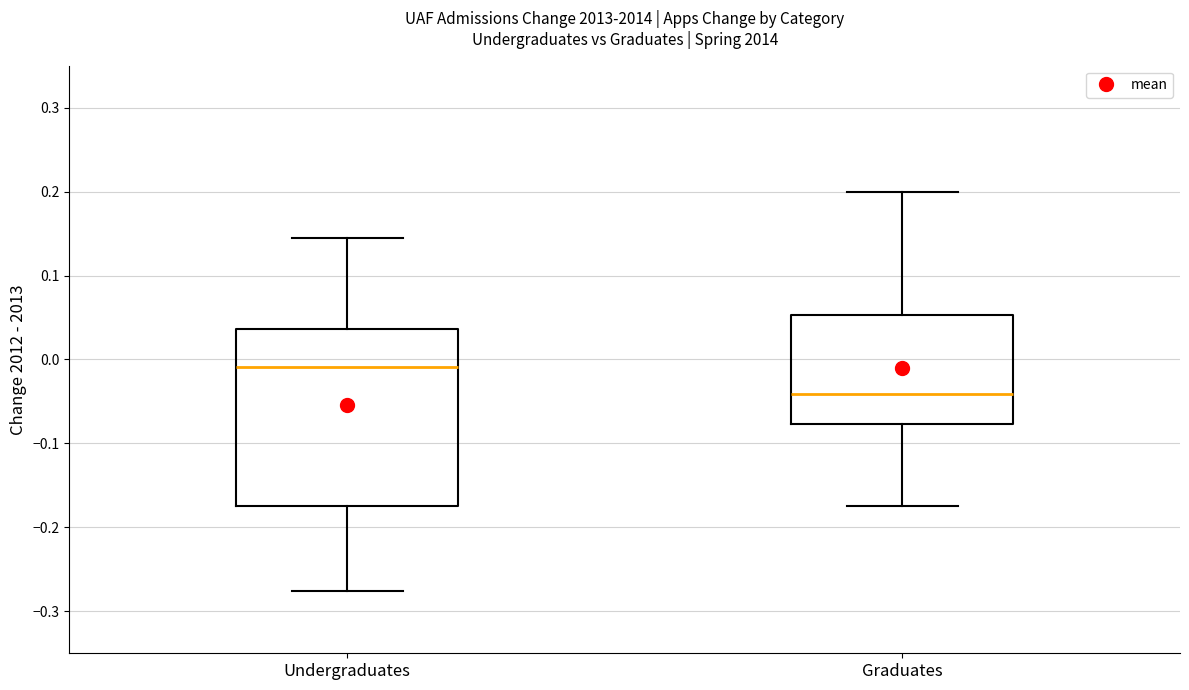

Reading left to right, transcribe this box plot: for each box, give where its median line is, the range the box spans, and where its two whiskers end, as read against the y-axis. The values are not printed on the chart, so give them approximately, as read against the axis.

Undergraduates: median -0.01, box -0.18 to 0.04, whiskers -0.28 to 0.14
Graduates: median -0.04, box -0.08 to 0.05, whiskers -0.17 to 0.20